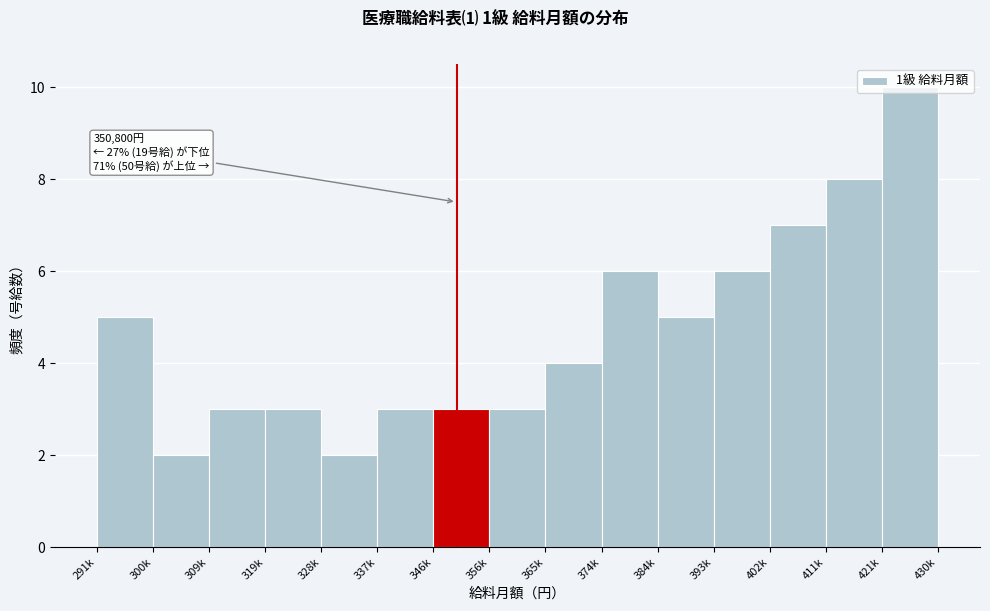

What position from the left is 374k?

10